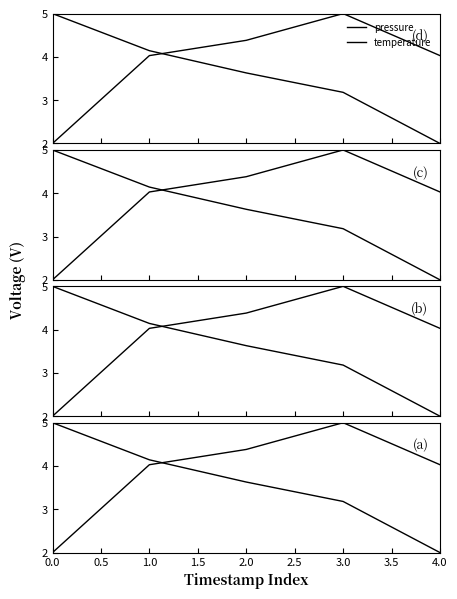

The temperature series shows 0.9 at 2.0. True or false?

False